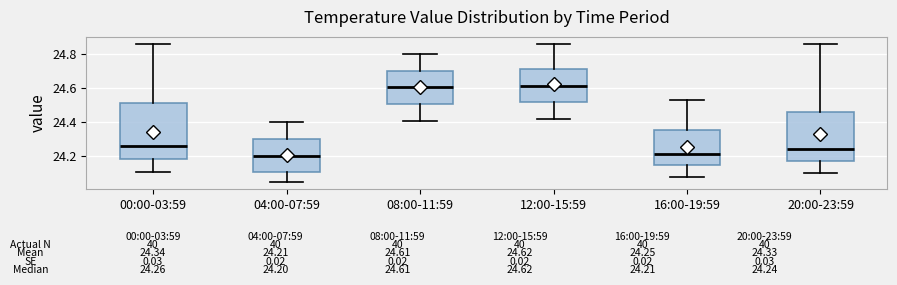

Which box is the tallest, from its lower edge to its upper edge?

00:00-03:59